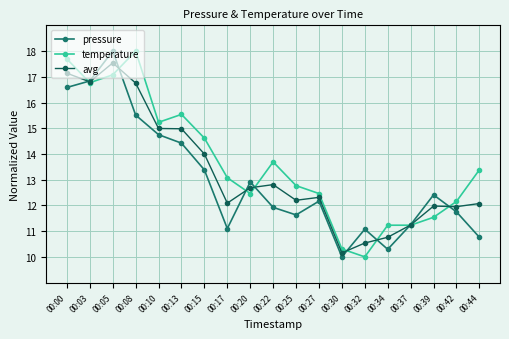

How many lines are shown in the chart?

3